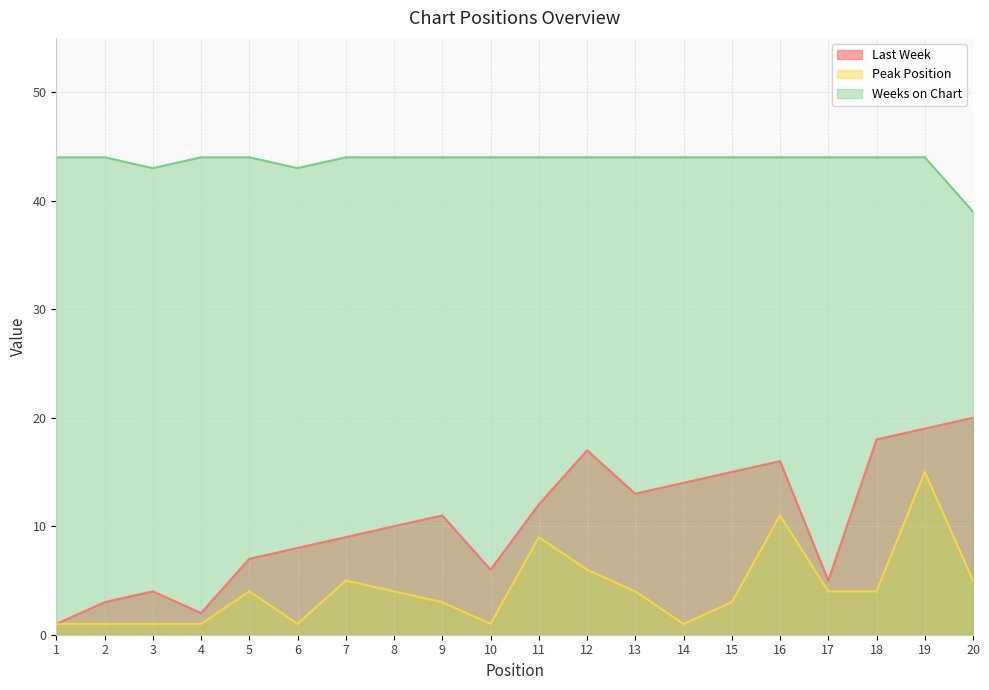

What is the value of the Last Week point at the 5th from the left?

7